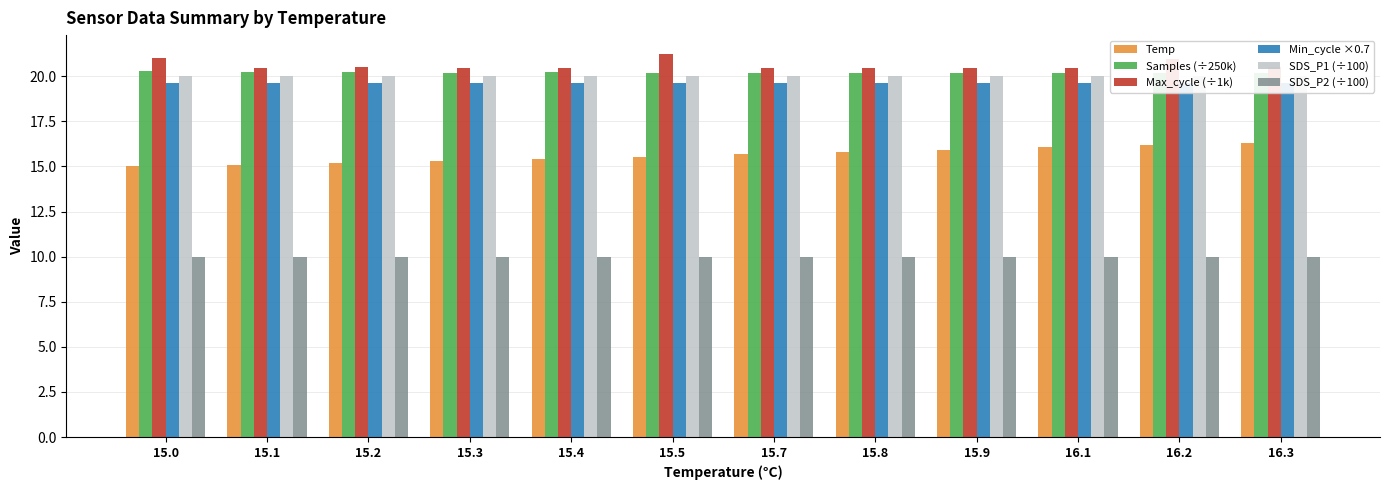

How many bars are there in total?

72